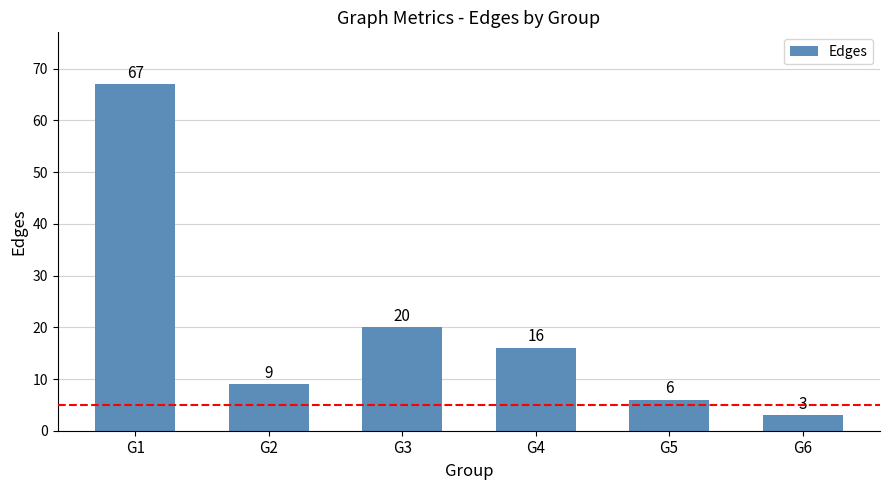

How many bars are there in total?

6